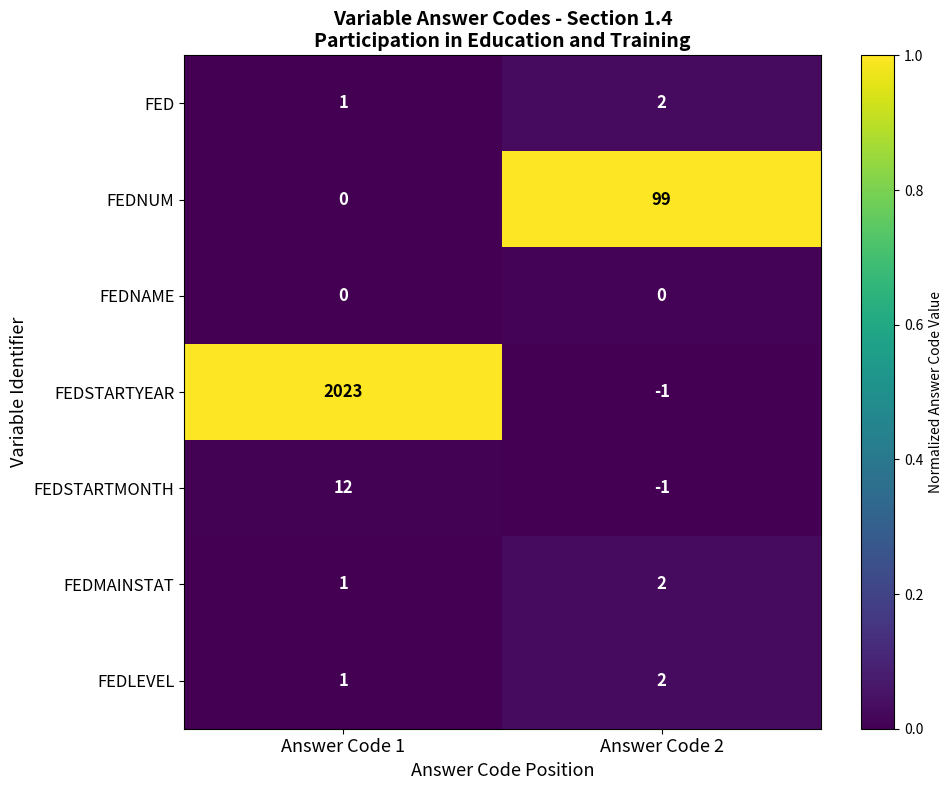

Which series changed the most between Answer Code 1 and Answer Code 2?

FEDSTARTYEAR